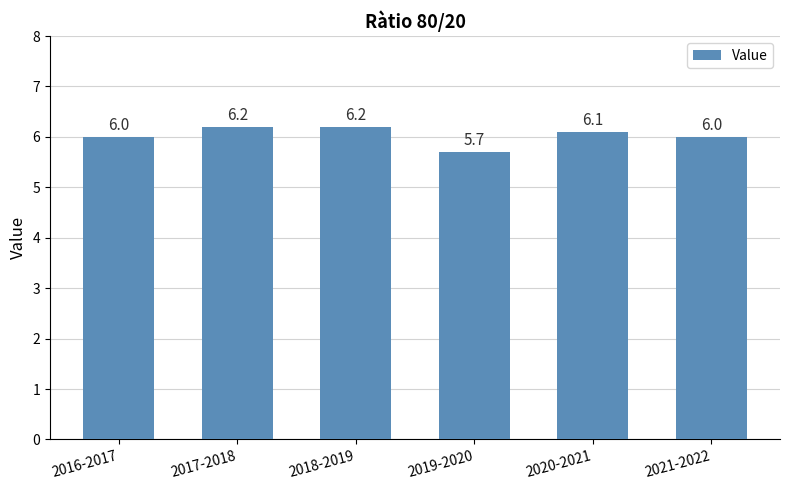

What is the label of the 6th bar from the left?

2021-2022